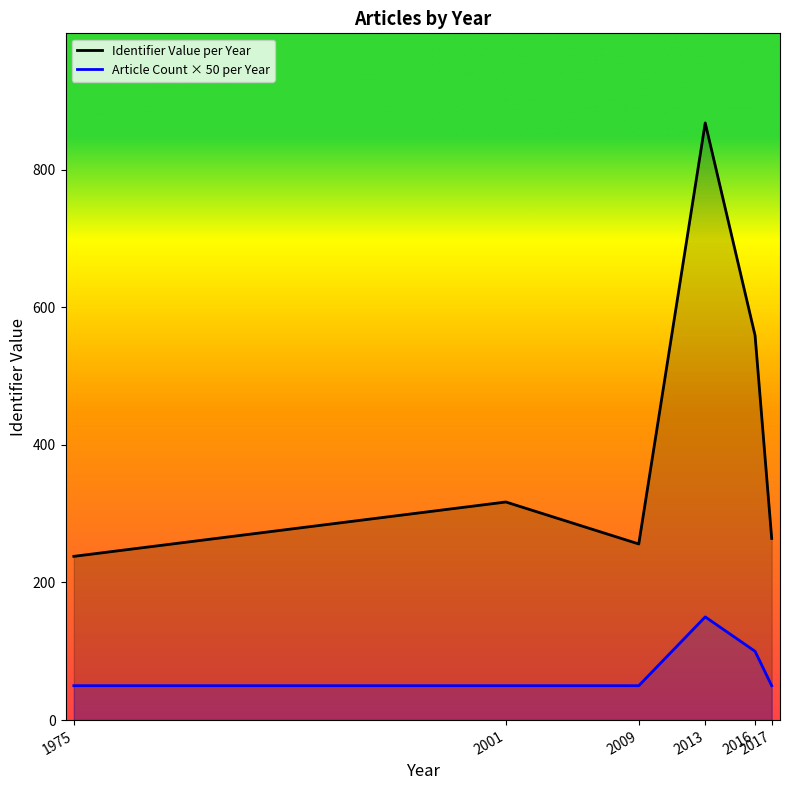

Which has a higher value, 2013 or 2009?

2013